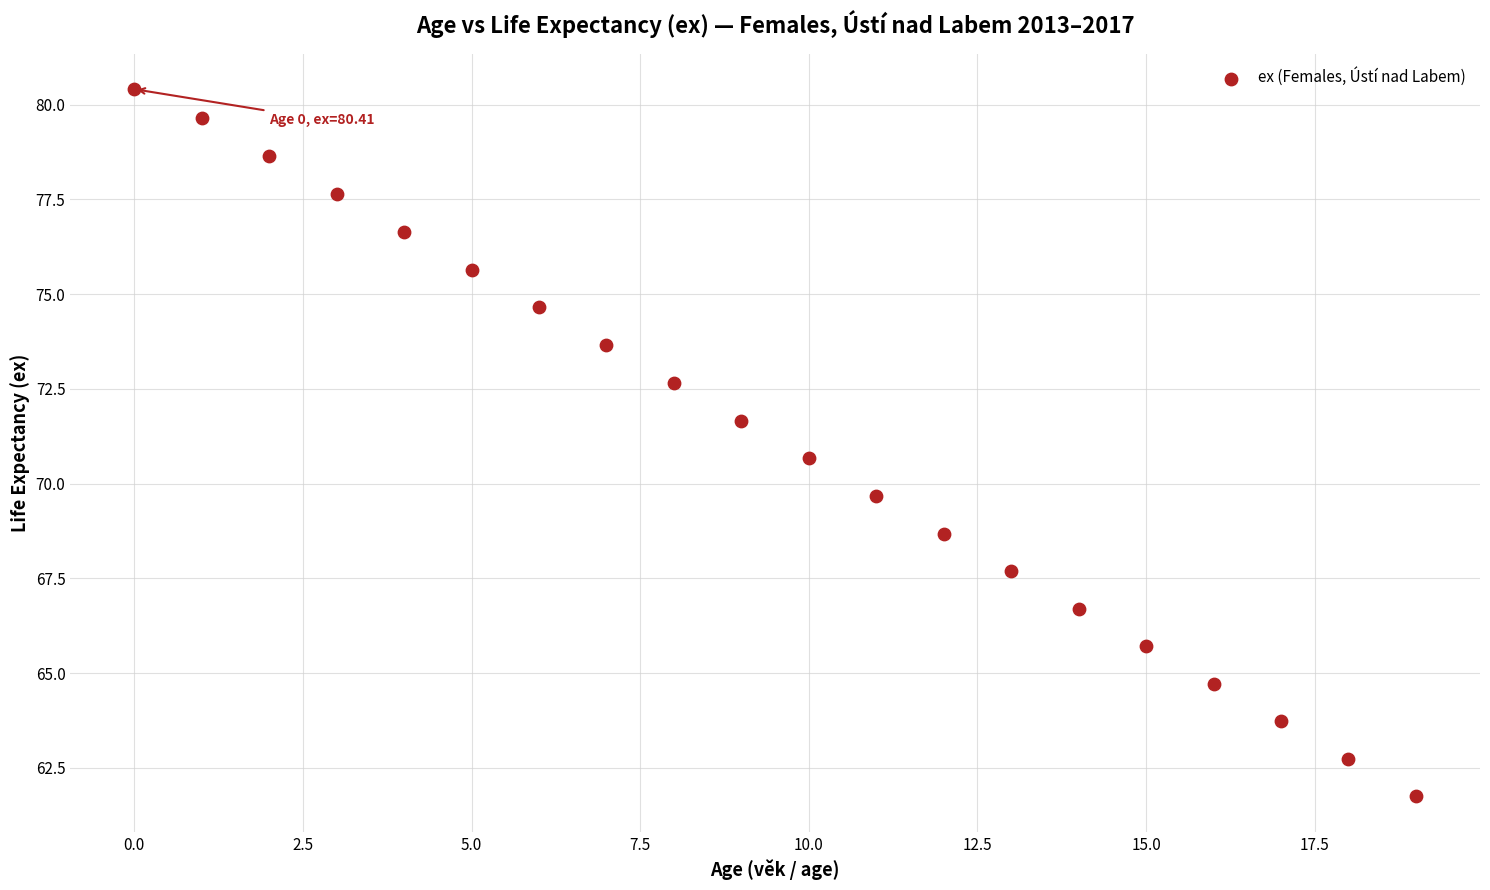

What is the range of Y values (max minus min)?

18.7